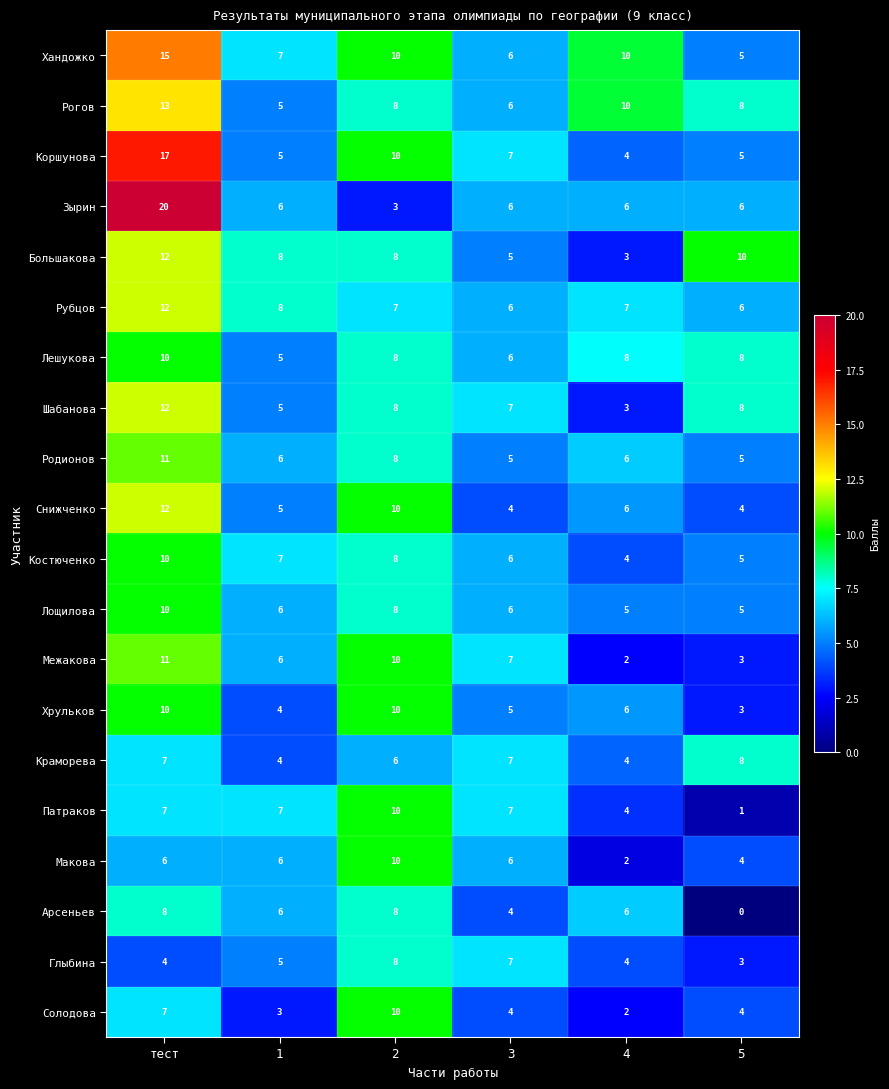

Which series has the largest total across all categories?

Хандожко